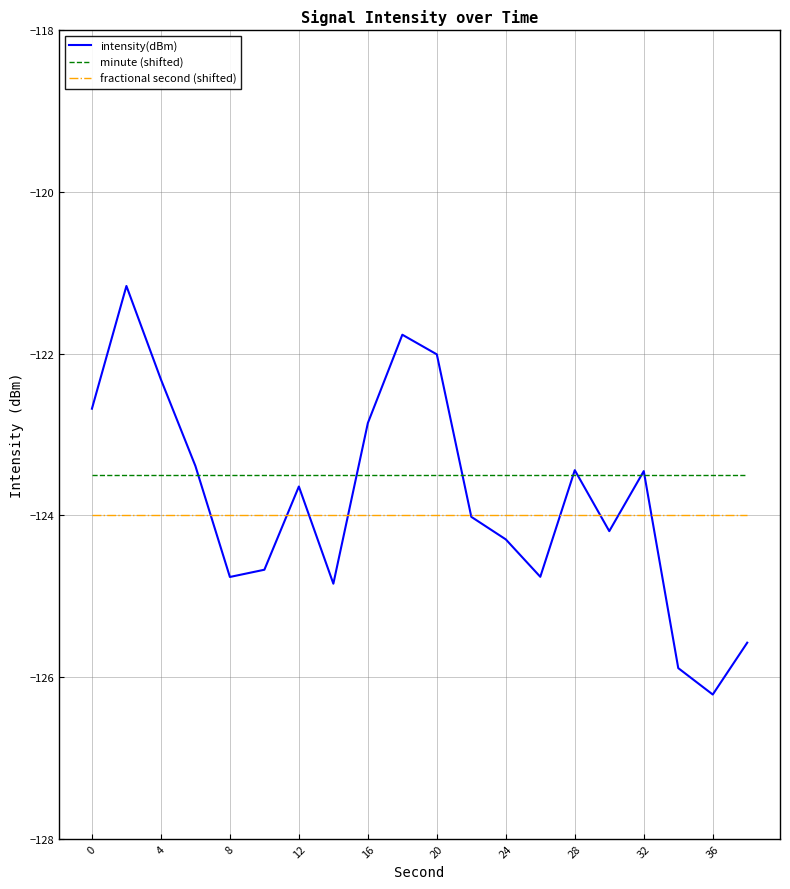

Rank the series by their maximum value, from highest to lowest.

intensity(dBm), minute (shifted), fractional second (shifted)